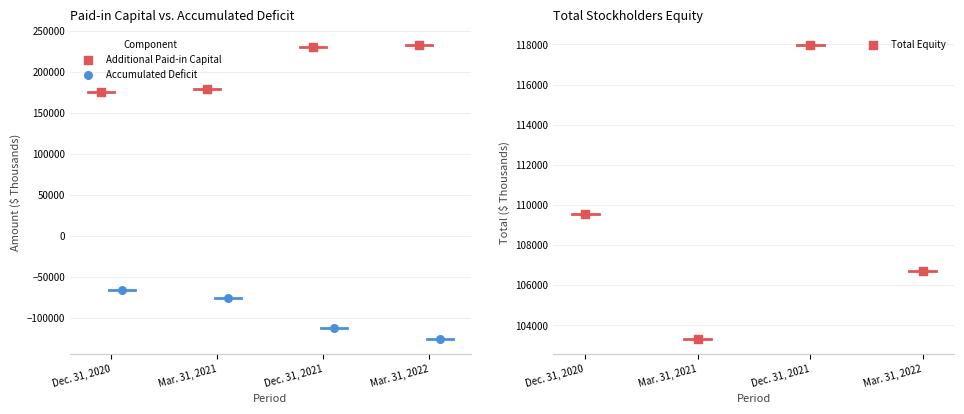

Which series has the largest total across all categories?

Additional Paid-in Capital